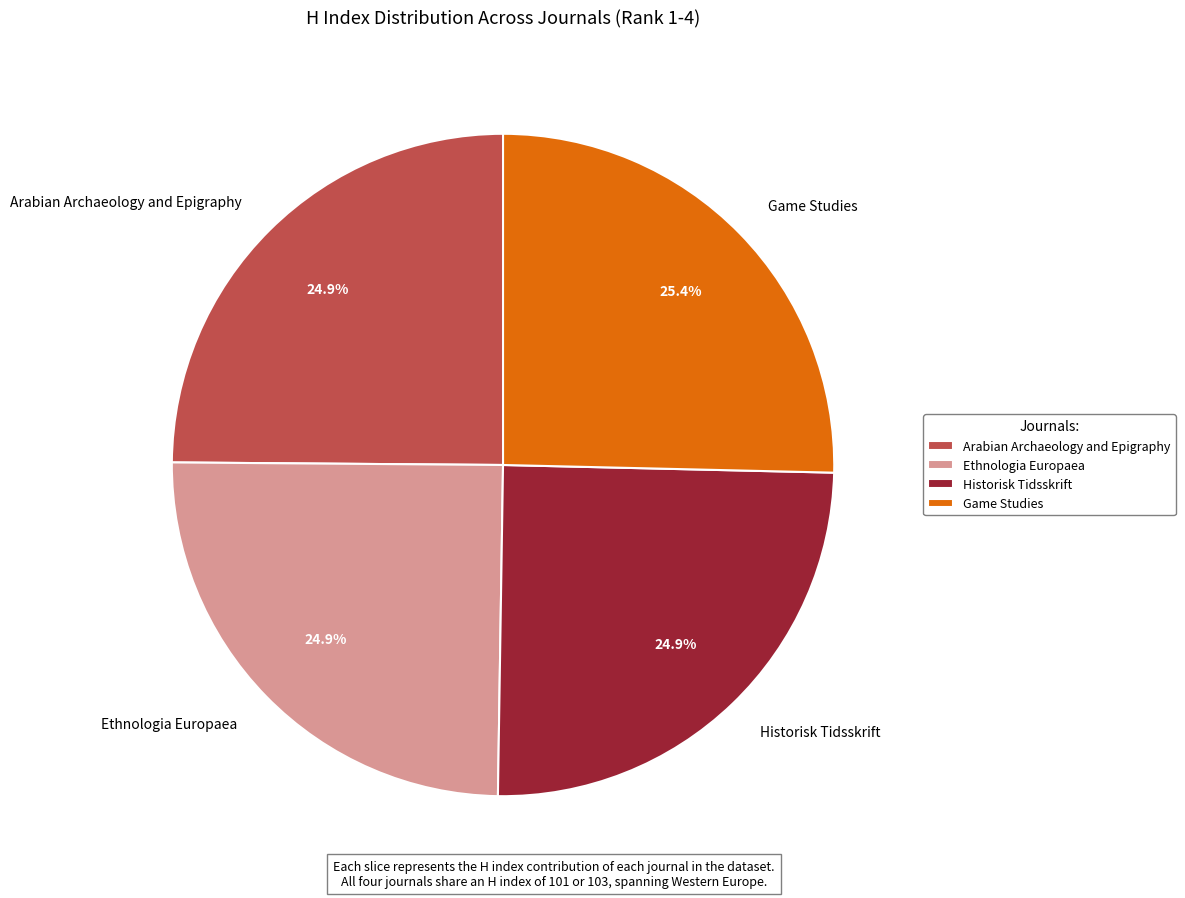

True or false: Historisk Tidsskrift accounts for 16% of the total.

False